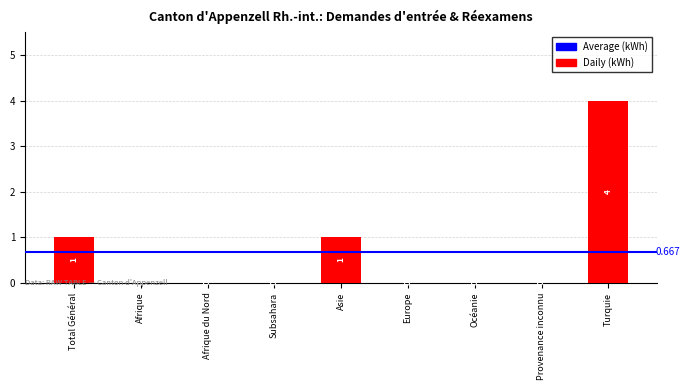

What is the difference between the values at Total Général and Océanie?

1